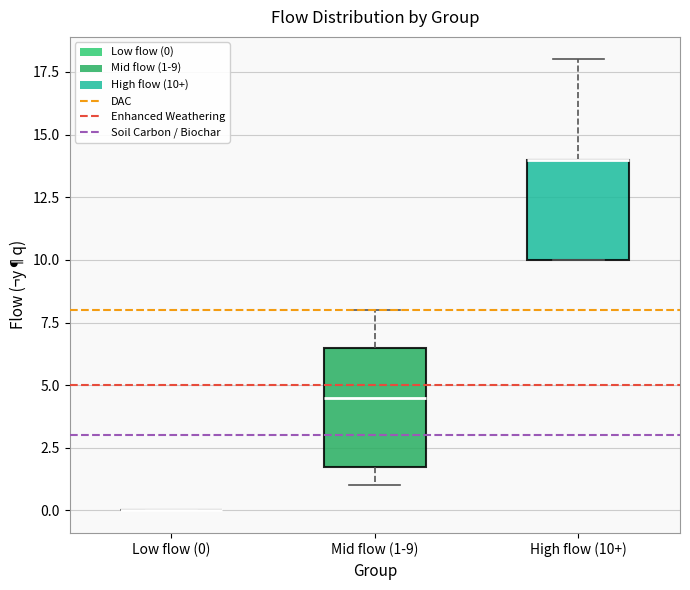

Reading left to right, read every box against the y-axis: the position of its median line, the range the box covers, and the ends of its whiskers. The values are not printed on the chart, so give them approximately, as read against the axis.

Low flow (0): box collapsed to a line at 0.0, whiskers 0.0 to 0.0
Mid flow (1-9): median 4.5, box 2.0 to 6.5, whiskers 1.0 to 8.0
High flow (10+): median 14.0 (drawn on the box's upper edge), box 10.0 to 14.0, whiskers 10.0 to 18.0